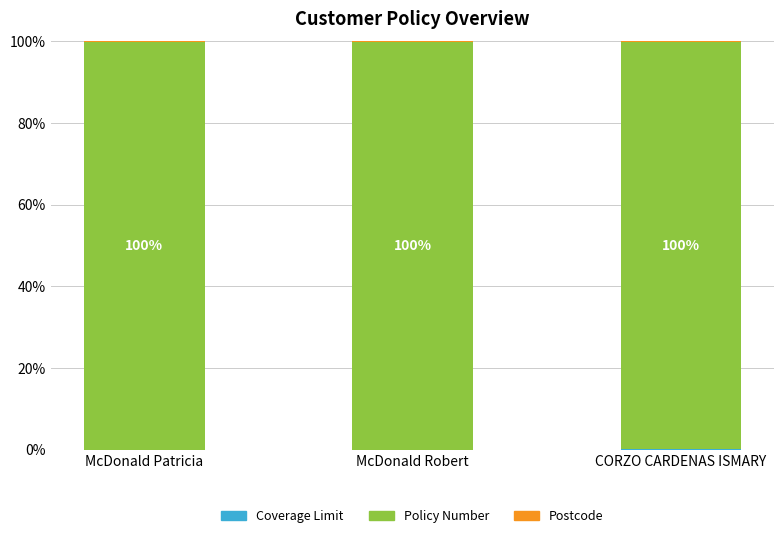

Count the number of categories in the chart.

3